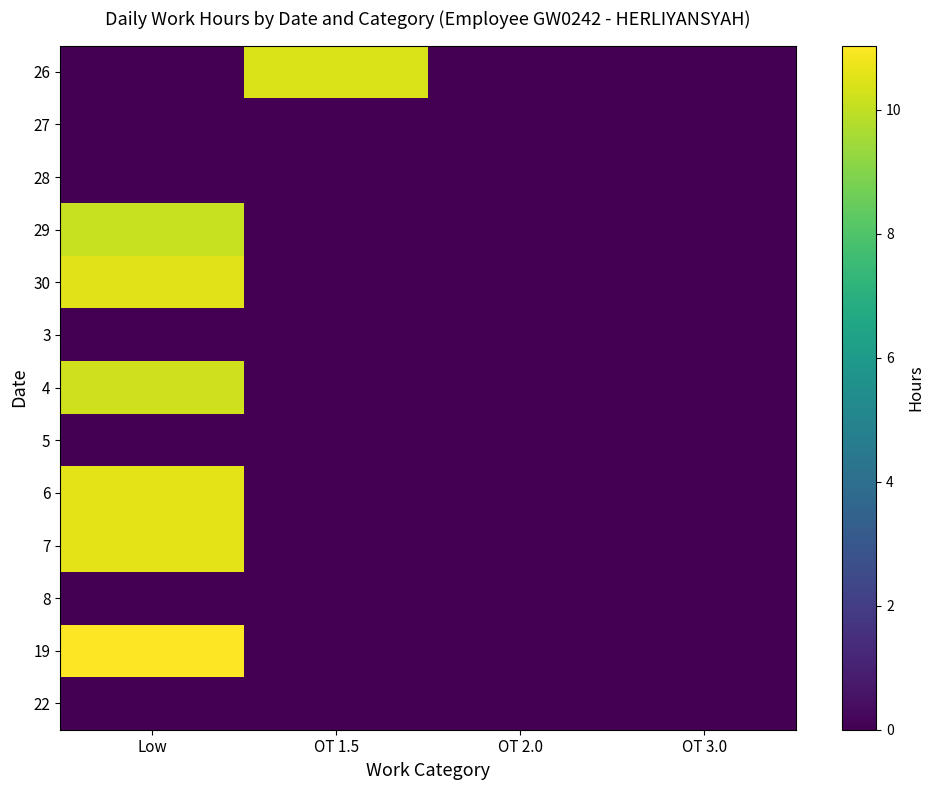

Reading left to right, what are all the values shown in this chart?

26: Low=0.0	OT 1.5=10.4	OT 2.0=0.0	OT 3.0=0.0
27: Low=0.0	OT 1.5=0.0	OT 2.0=0.0	OT 3.0=0.0
28: Low=0.0	OT 1.5=0.0	OT 2.0=0.0	OT 3.0=0.0
29: Low=10.1	OT 1.5=0.0	OT 2.0=0.0	OT 3.0=0.0
30: Low=10.6	OT 1.5=0.0	OT 2.0=0.0	OT 3.0=0.0
3: Low=0.0	OT 1.5=0.0	OT 2.0=0.0	OT 3.0=0.0
4: Low=10.3	OT 1.5=0.0	OT 2.0=0.0	OT 3.0=0.0
5: Low=0.0	OT 1.5=0.0	OT 2.0=0.0	OT 3.0=0.0
6: Low=10.6	OT 1.5=0.0	OT 2.0=0.0	OT 3.0=0.0
7: Low=10.6	OT 1.5=0.0	OT 2.0=0.0	OT 3.0=0.0
8: Low=0.0	OT 1.5=0.0	OT 2.0=0.0	OT 3.0=0.0
19: Low=11.0	OT 1.5=0.0	OT 2.0=0.0	OT 3.0=0.0
22: Low=0.0	OT 1.5=0.0	OT 2.0=0.0	OT 3.0=0.0